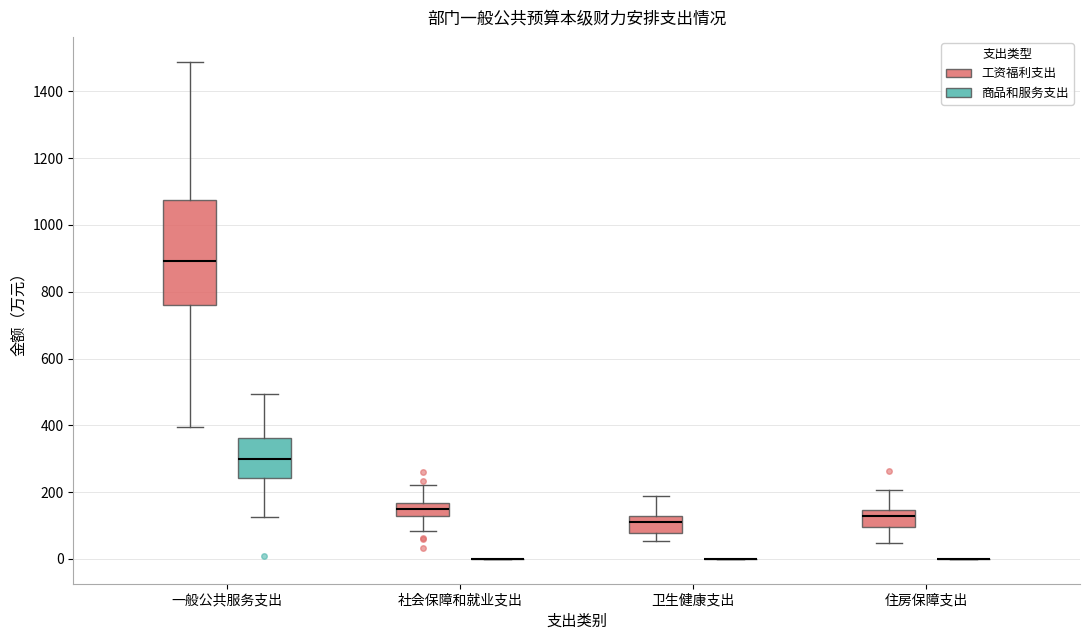

Where is the upper edge of the box for 社会保障和就业支出 (工资福利支出) on the y-axis? The values are not printed on the chart, so give them approximately, as read against the axis.

160